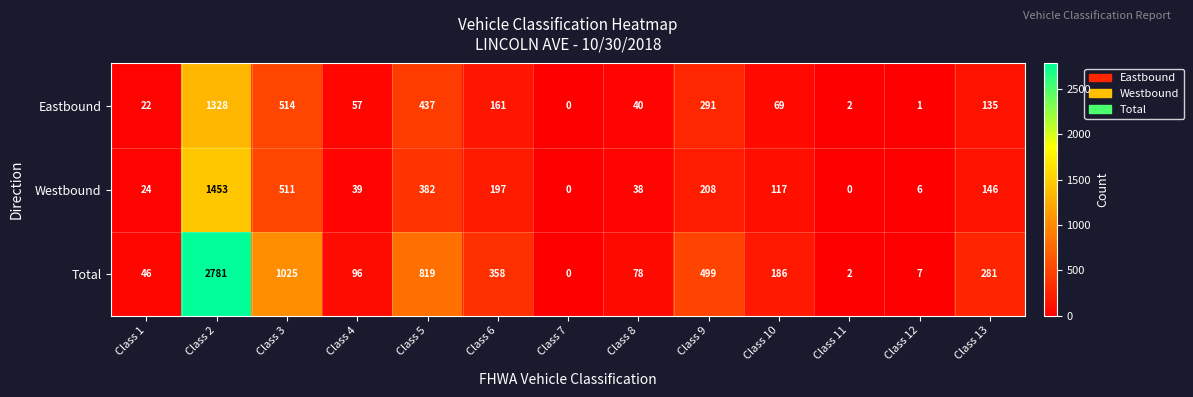

Which series changed the most between Class 9 and Class 13?

Total